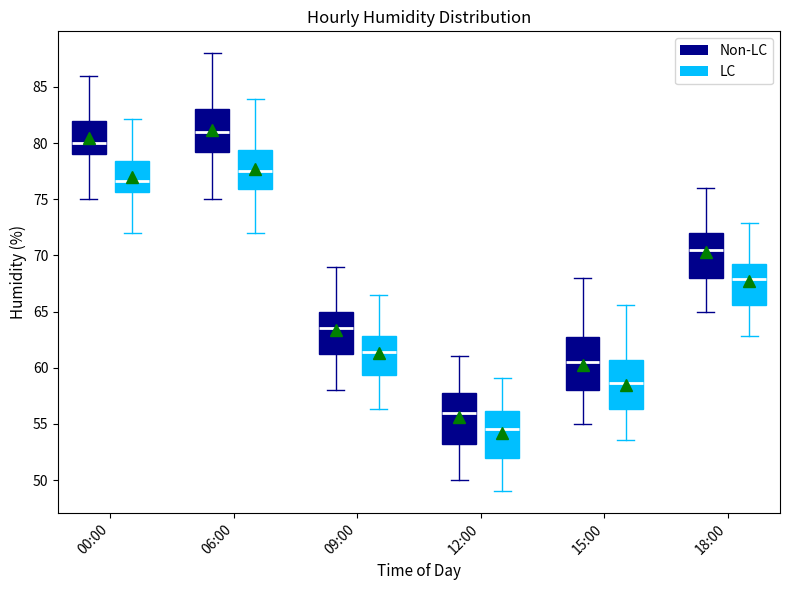

Where is the lower edge of the box for 18:00 (LC) on the y-axis? The values are not printed on the chart, so give them approximately, as read against the axis.

65.5